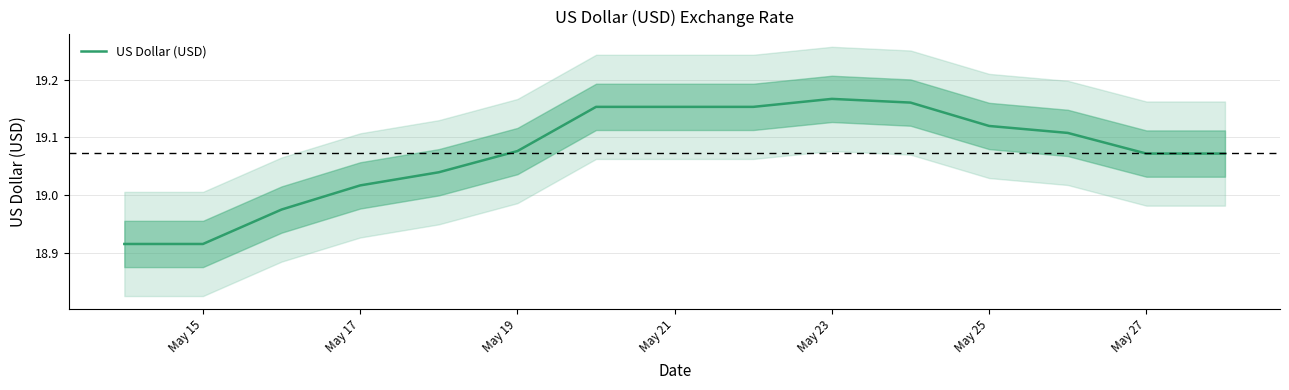

At which label does US Dollar (USD) first exceed 19?

May 17